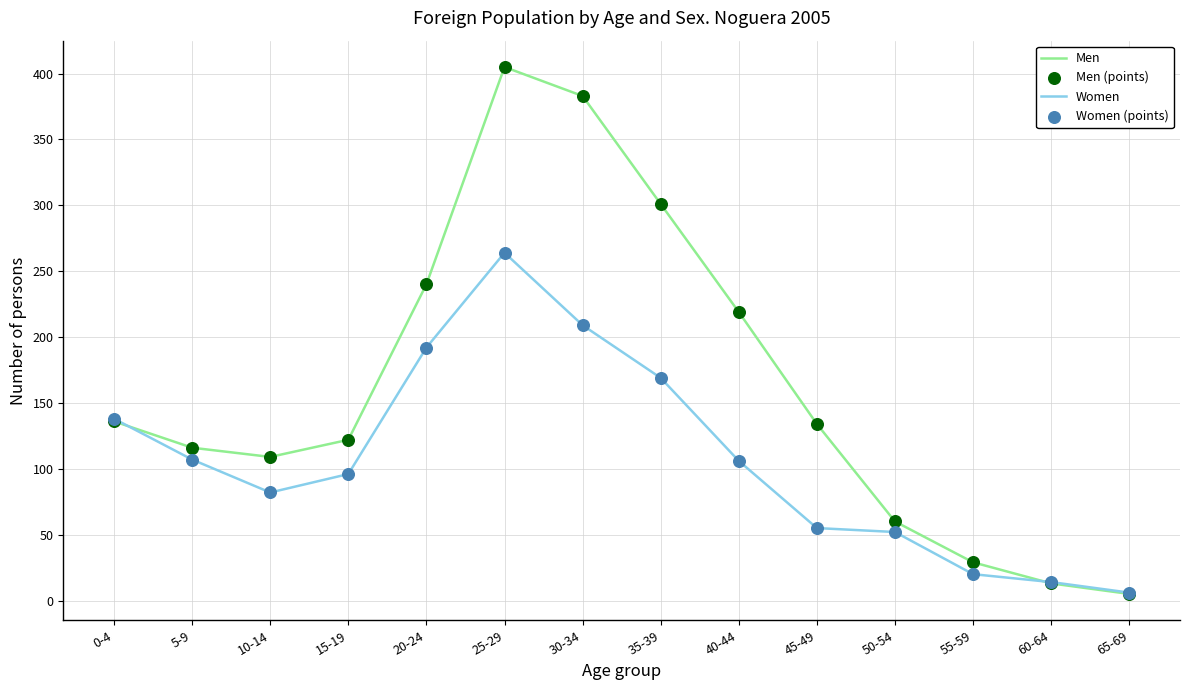

The Women series shows 52 at 50-54. True or false?

True